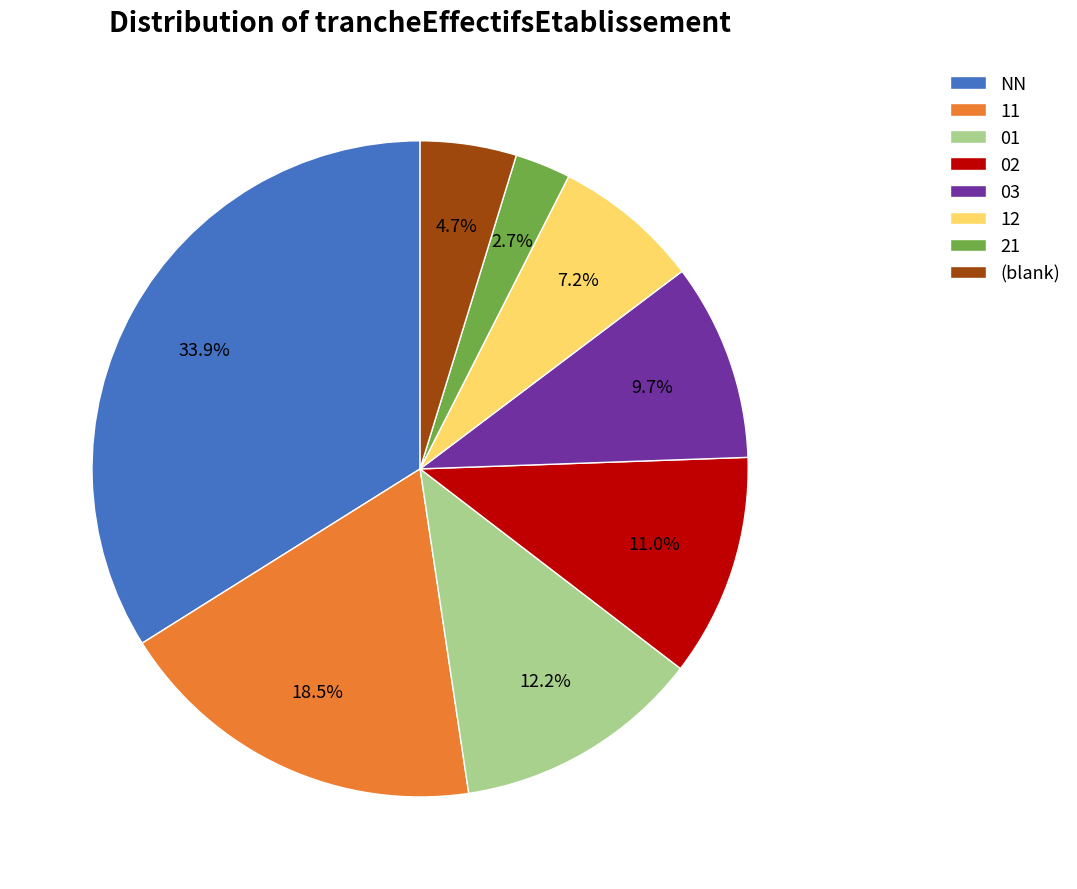

To the nearest percent, what portion does 02 represent?

11%